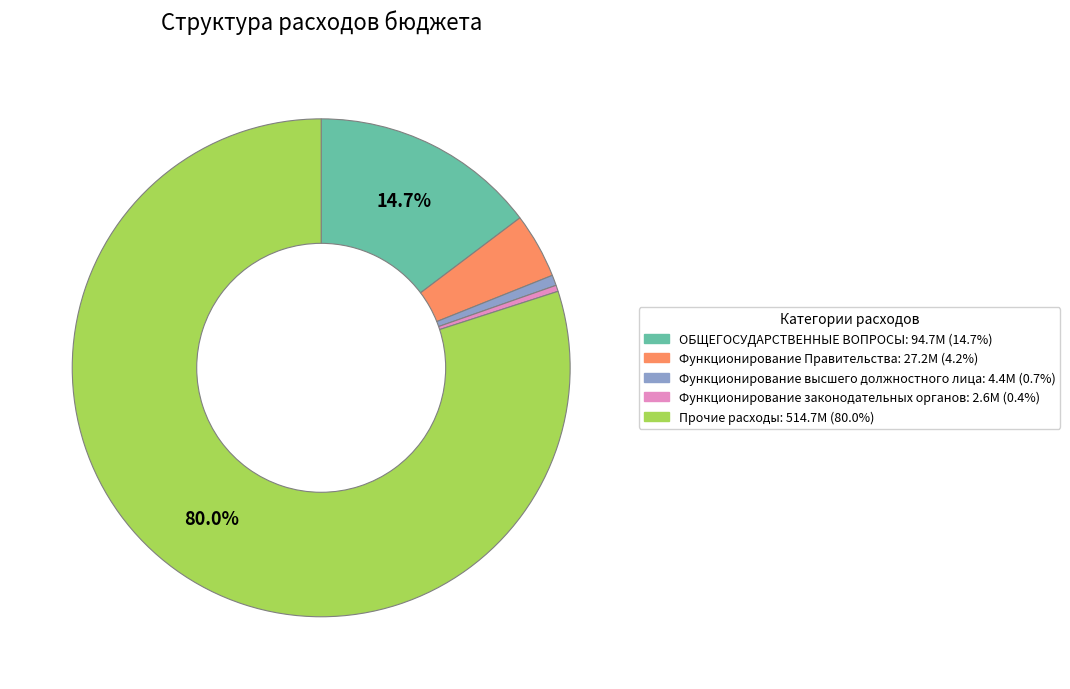

Does any single category account for the majority?

Yes